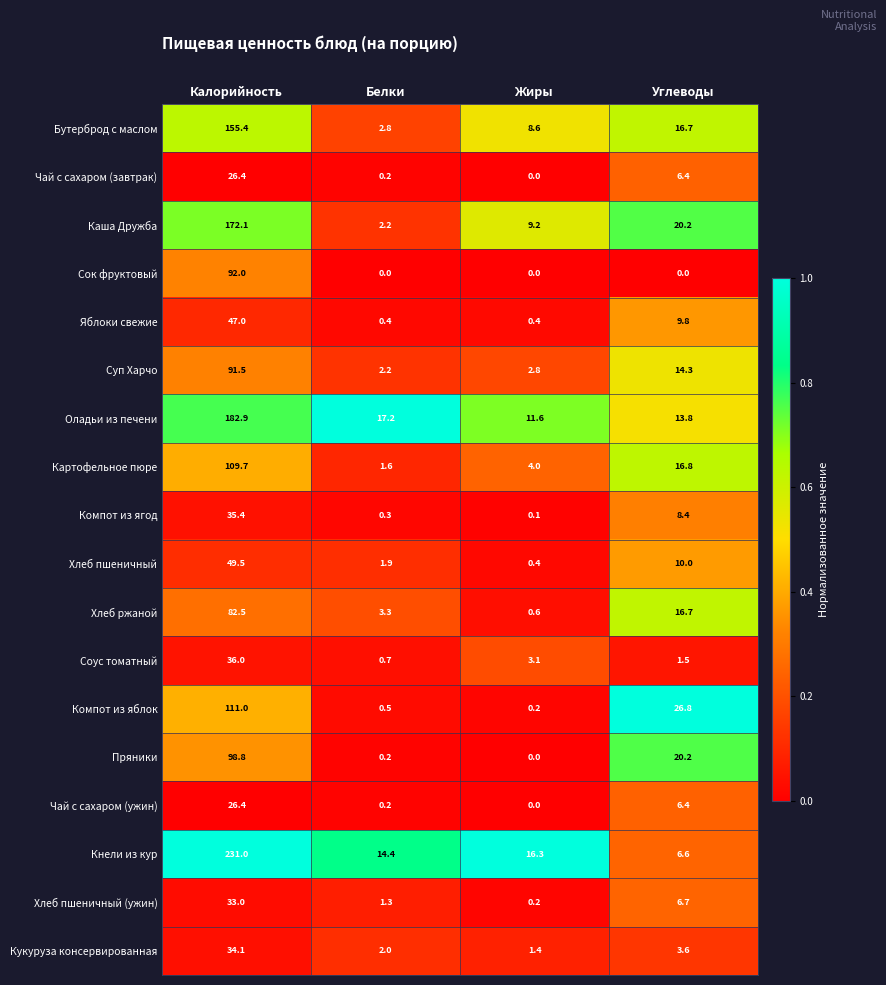

Which series has the widest spread of values?

Кнели из кур